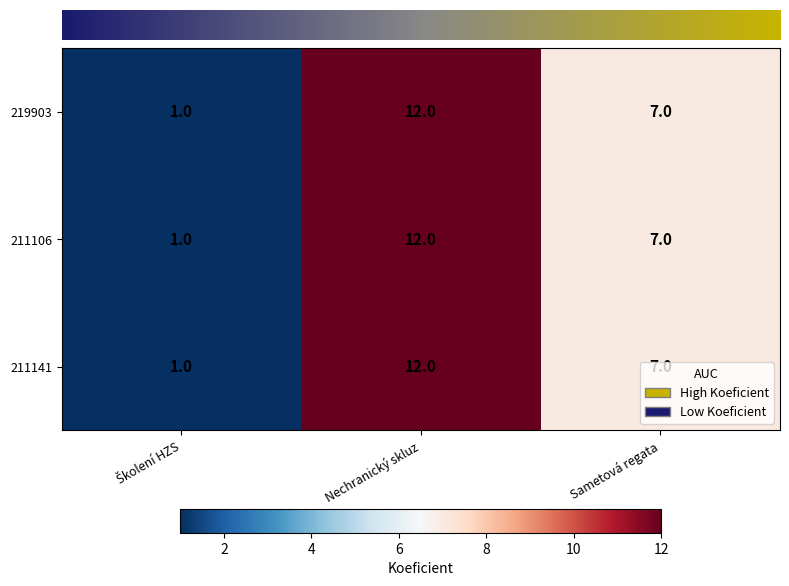

How many values in the 211141 series are below 7?

1